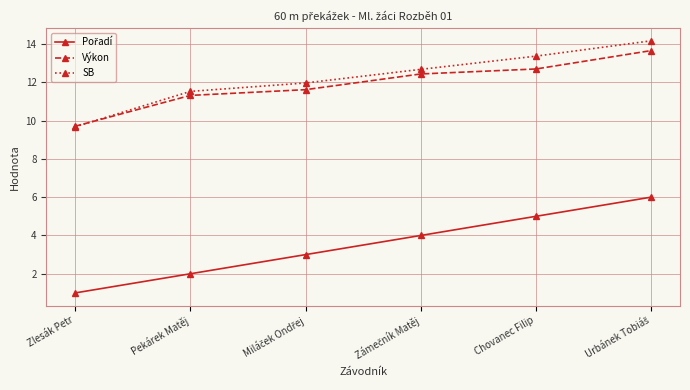

True or false: Výkon has a value of 19.6 at Pekárek Matěj.

False